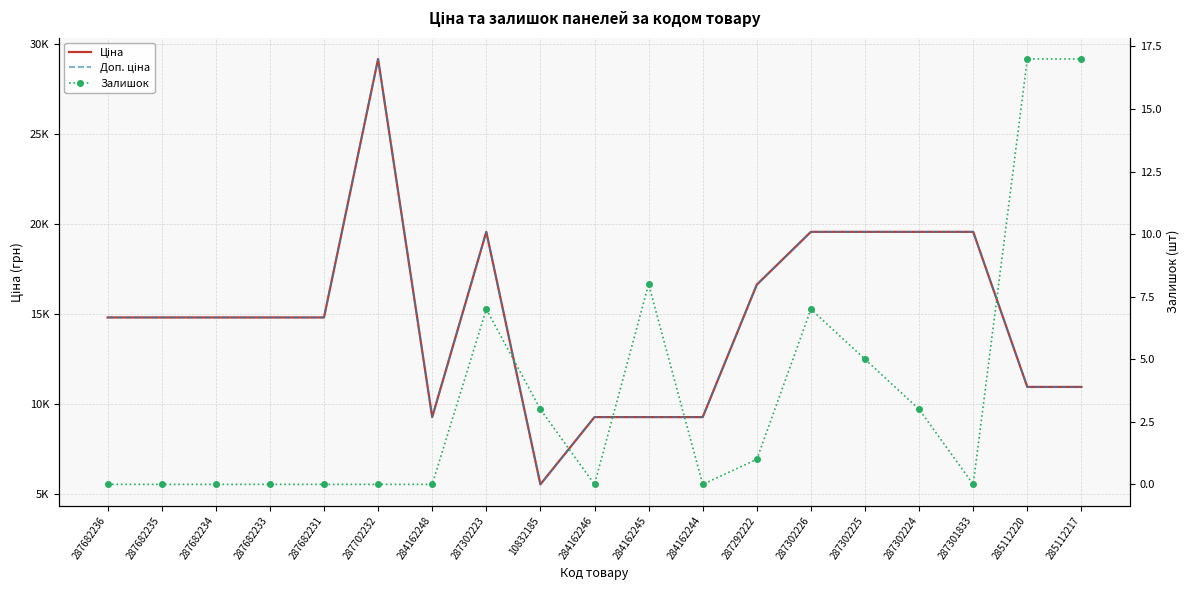

What is the sum of the Ціна values at 284162248 and 284162244?

18580.9